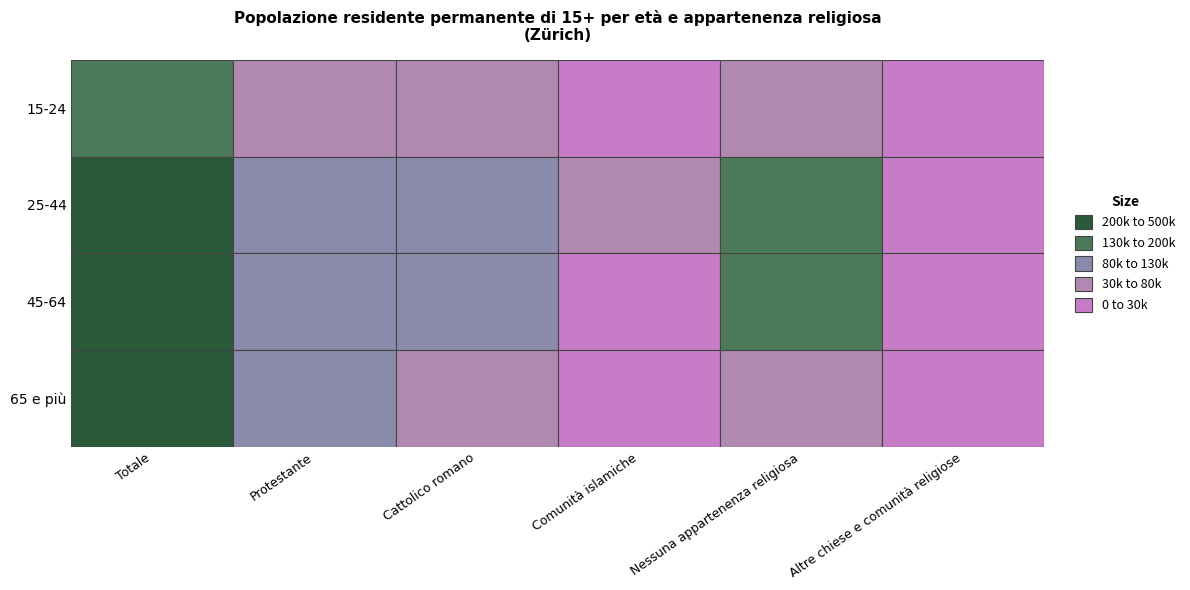

At which label is Nessuna appartenenza religiosa closest to 123484?

45-64